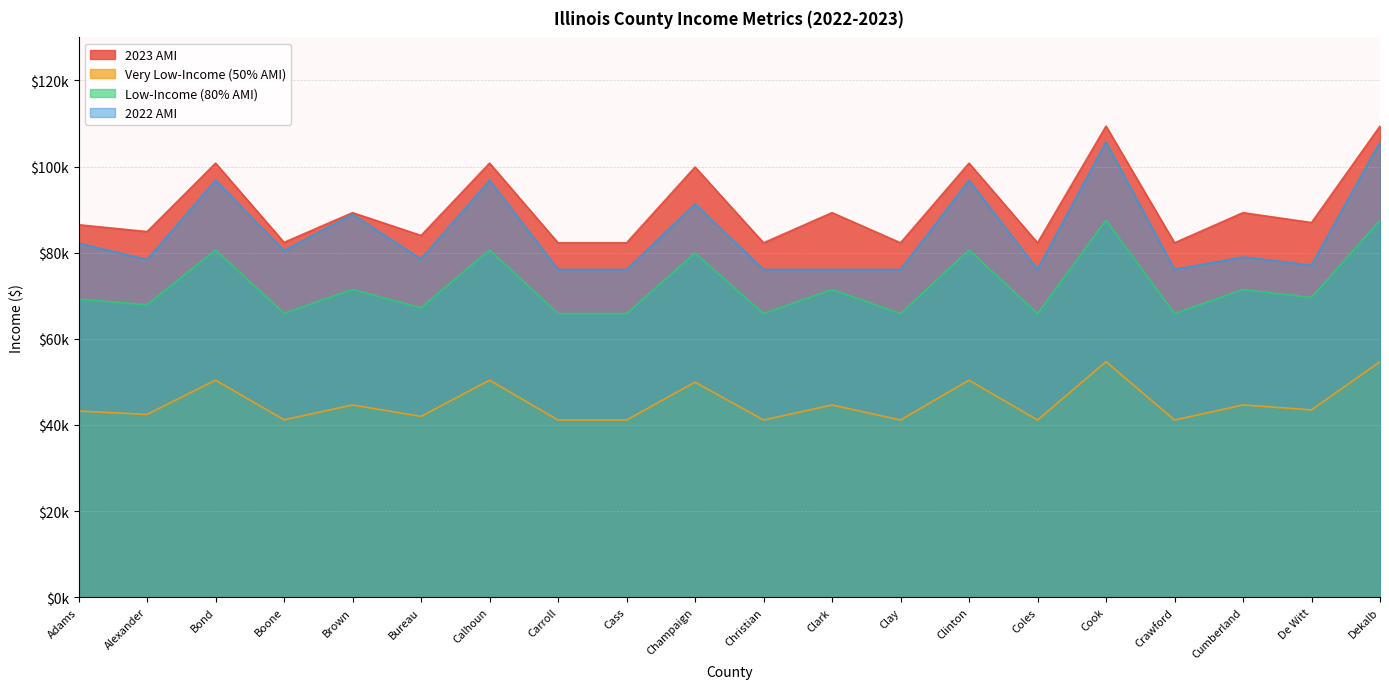

How many lines are shown in the chart?

4